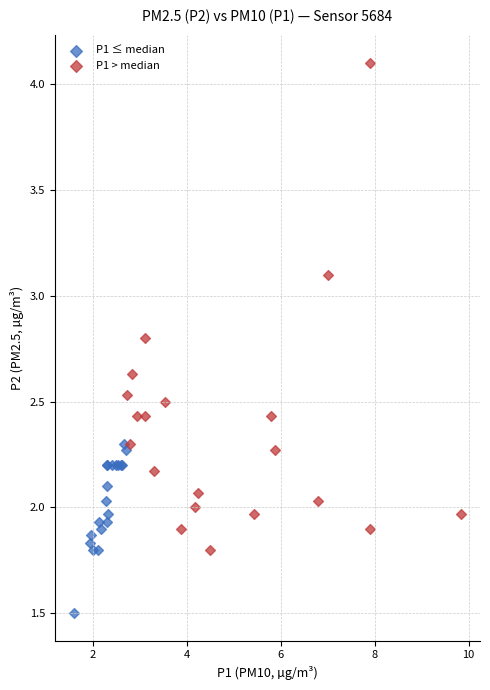

Which series contains the lowest Y value?

P1 ≤ median